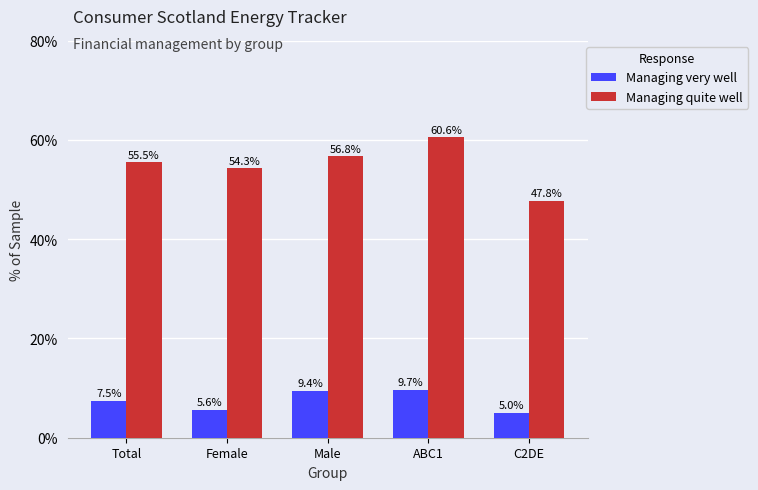

The Managing very well series shows 3.7 at ABC1. True or false?

False